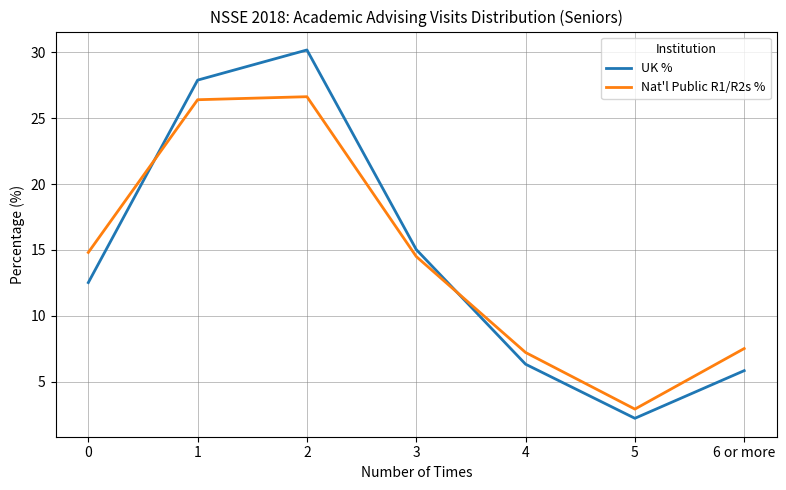

What position from the left is 1?

2